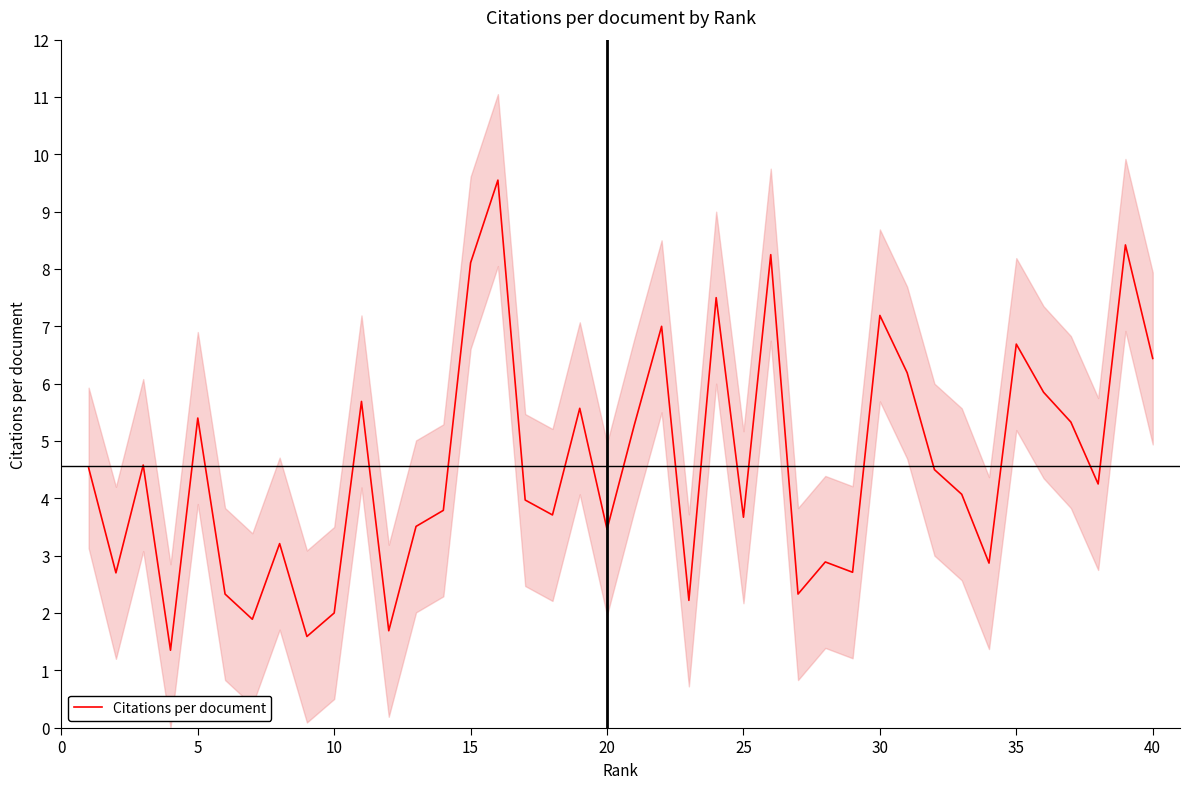

The Citations per document series shows 8.1 at 15. True or false?

True